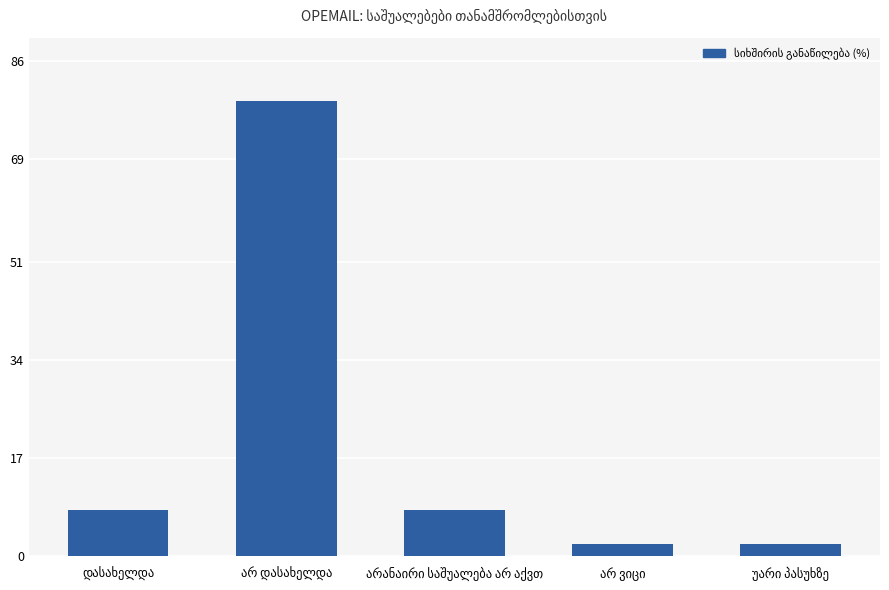

What is the difference between the maximum and minimum values?

77